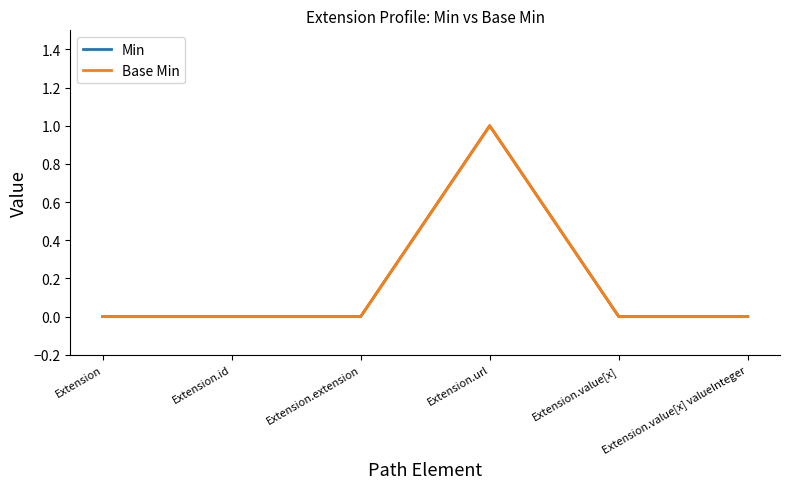

Which series has the largest total across all categories?

Min